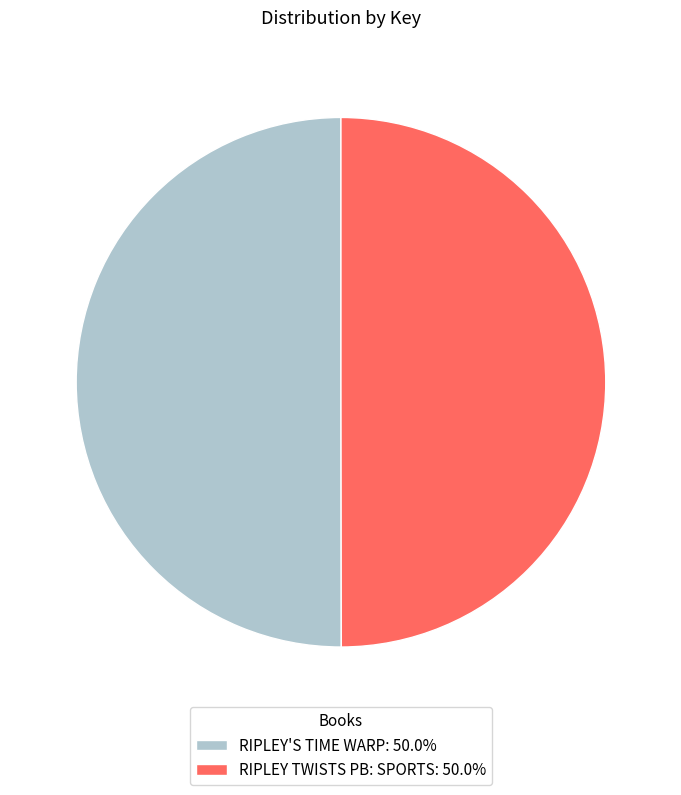

Is the sum of RIPLEY TWISTS PB: SPORTS: 50.0% and RIPLEY'S TIME WARP: 50.0% greater than half?

Yes